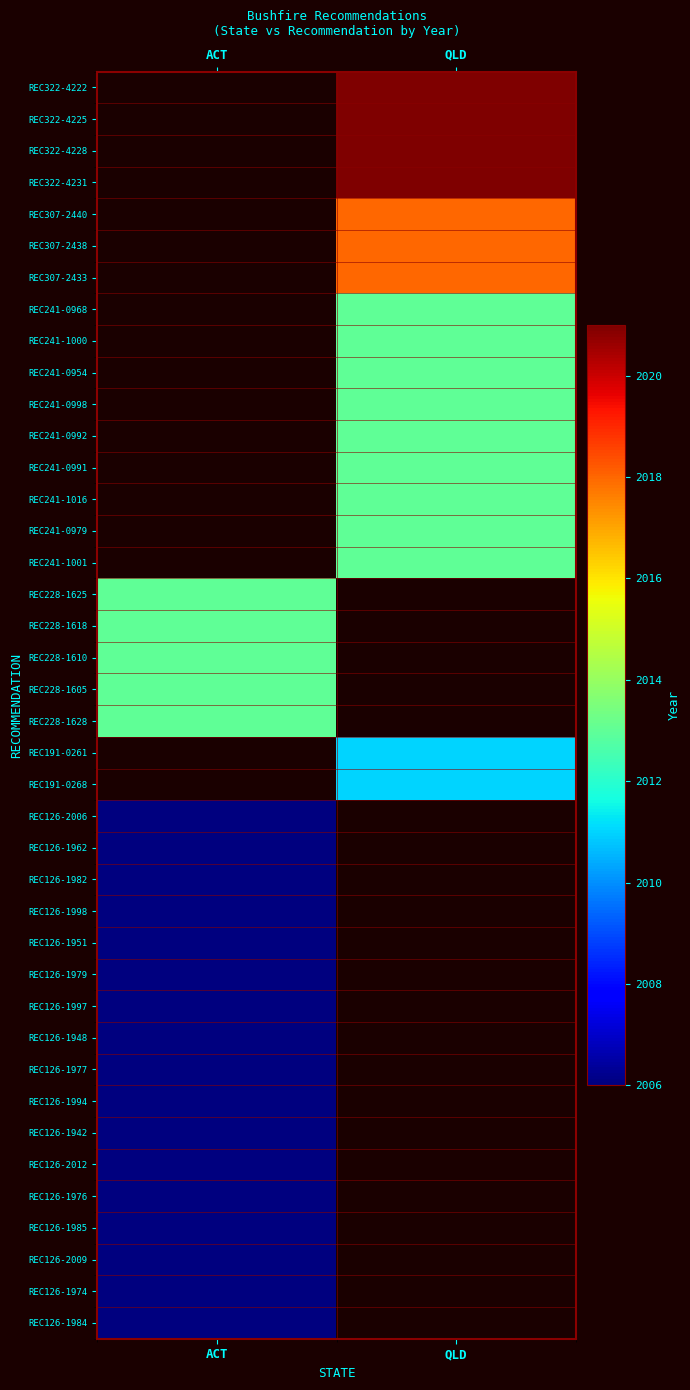

How many categories are shown in the chart?

2